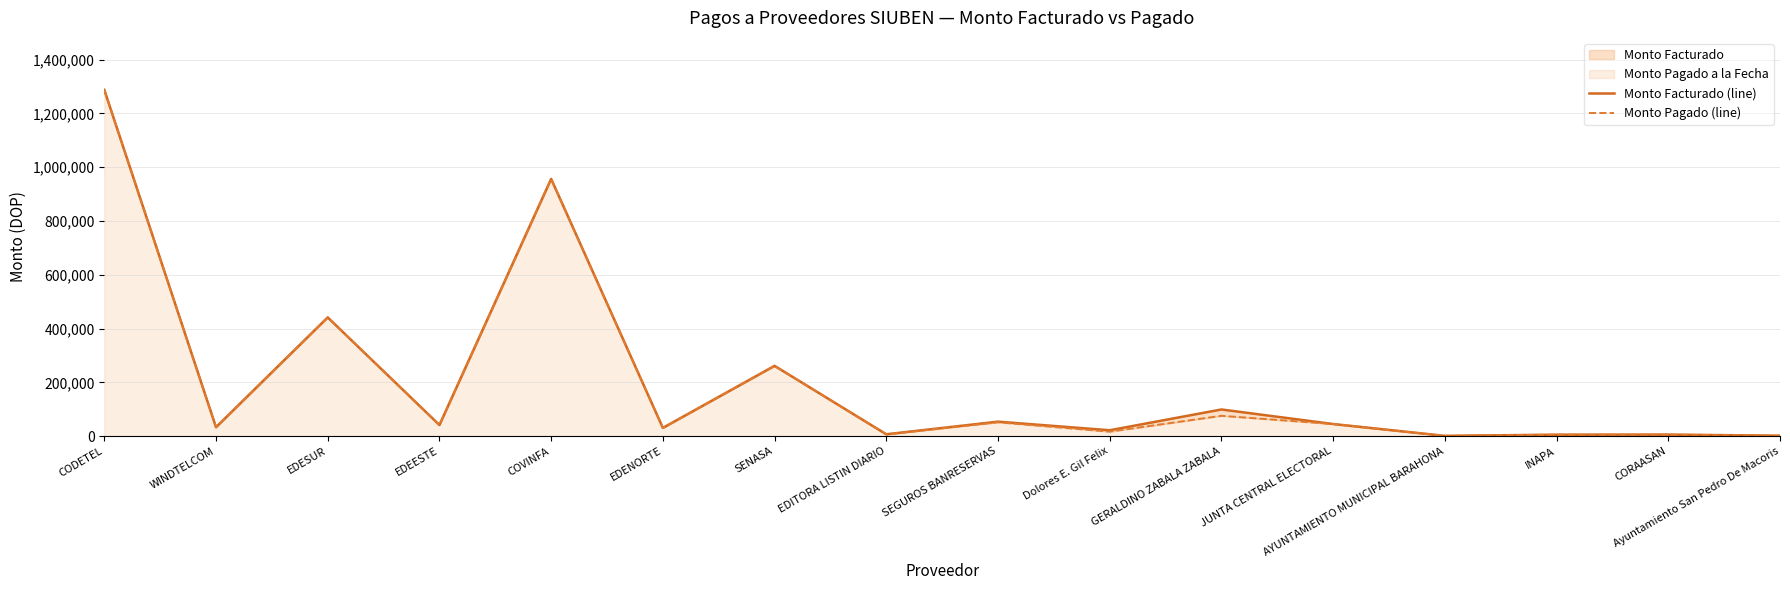

Reading left to right, transcribe all the data shown in this chart.

Monto Facturado (line): 1287889.0	33051.3	441553.6	41345.3	956607.5	30608.7	261360.0	6900.0	53839.6	21830.0	99120.0	45000.0	1000.0	5400.0	5682.0	1600.0
Monto Pagado (line): 1287889.0	33051.3	441553.6	41345.3	956607.5	30608.7	261360.0	6555.0	51518.9	16650.0	75600.0	45000.0	950.0	5400.0	5682.0	1520.0